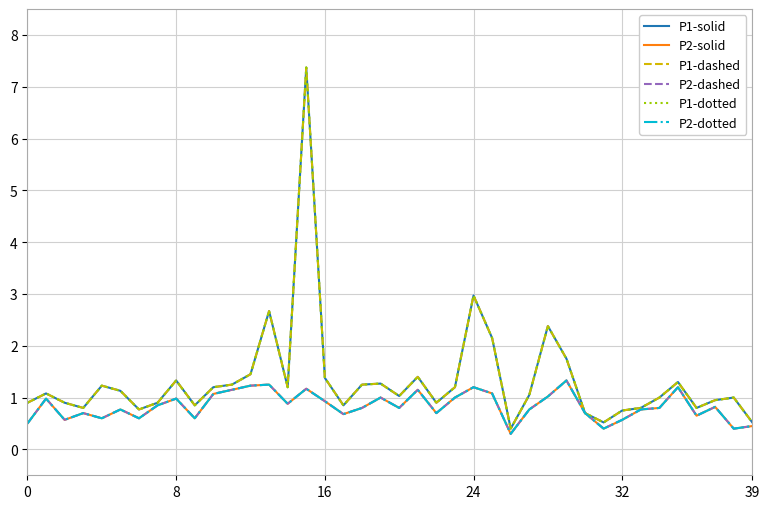

Which series has the largest total across all categories?

P1-solid